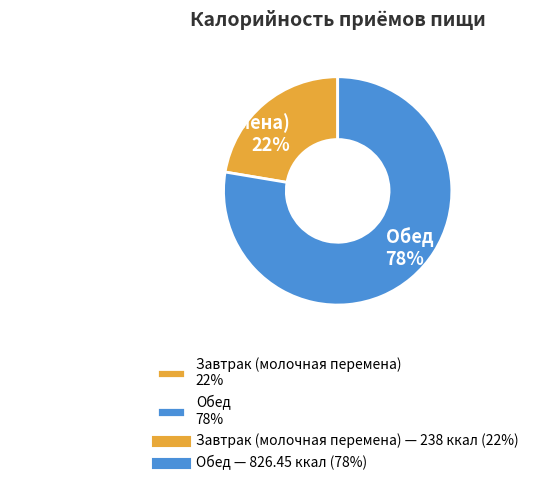

Does any single category account for the majority?

Yes